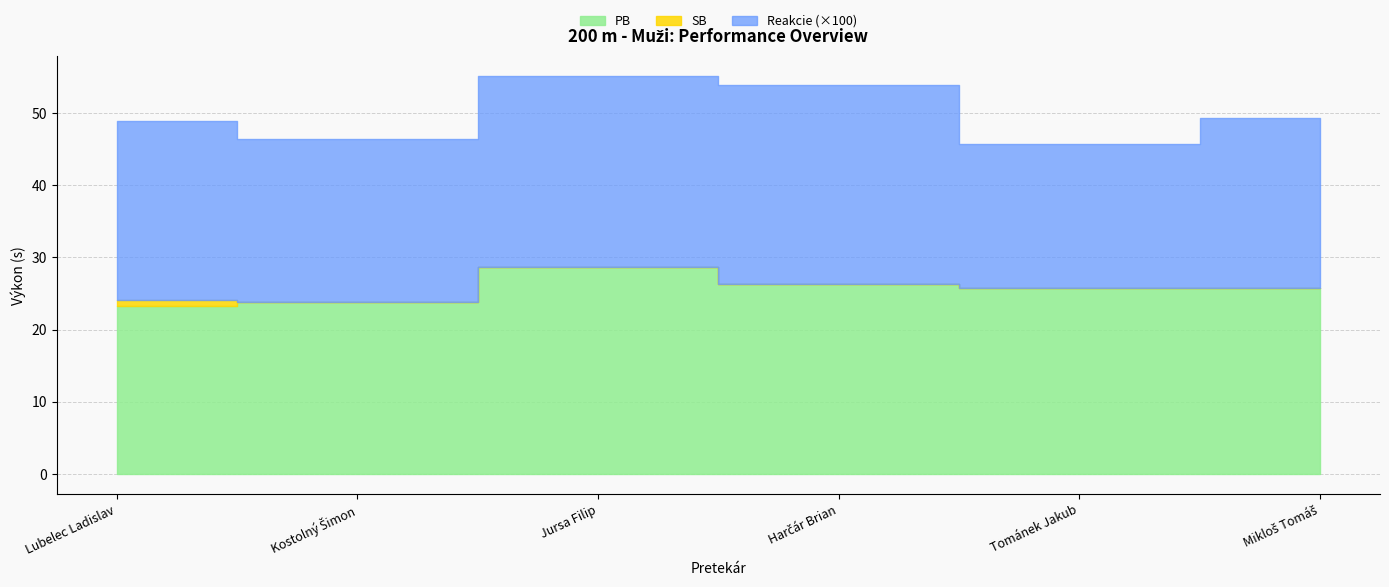

What is the minimum value shown in the chart?

0.2